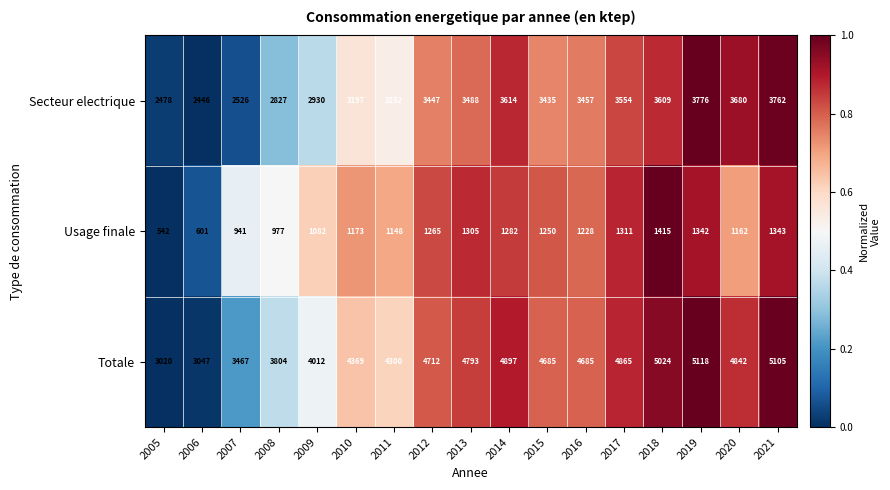

Which series has the widest spread of values?

Totale